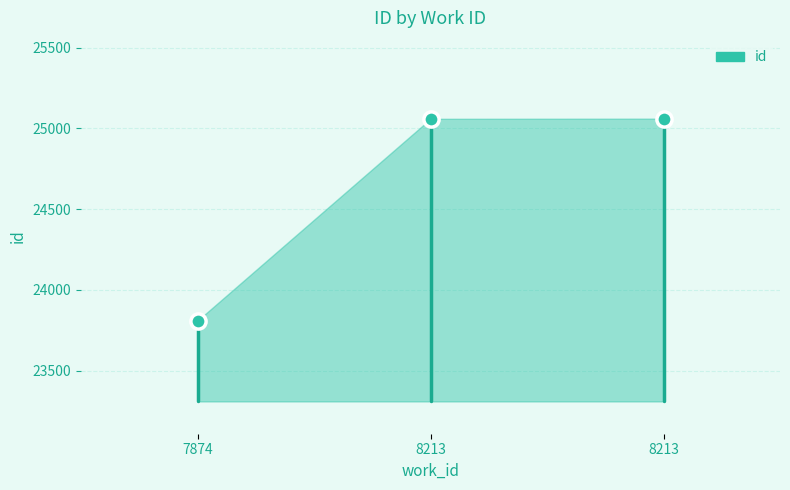

What is the average Y value?

24643